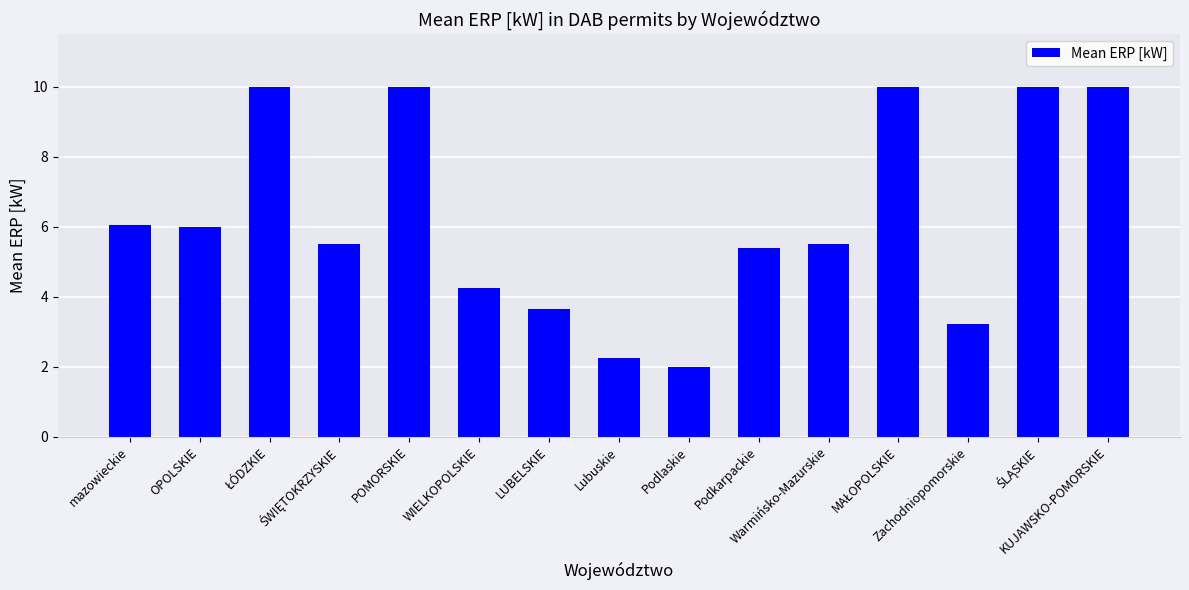

What is the smallest value displayed?

2.0